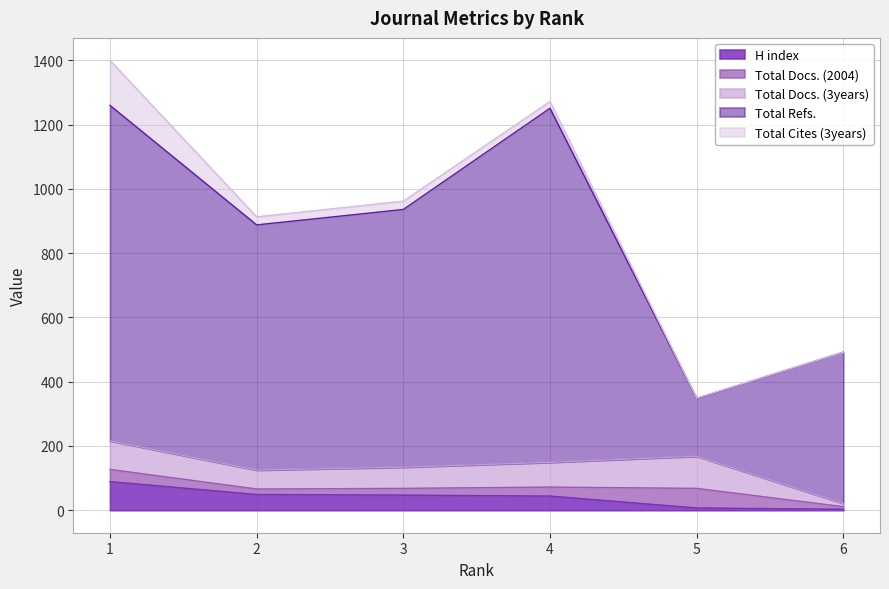

How many lines are shown in the chart?

5